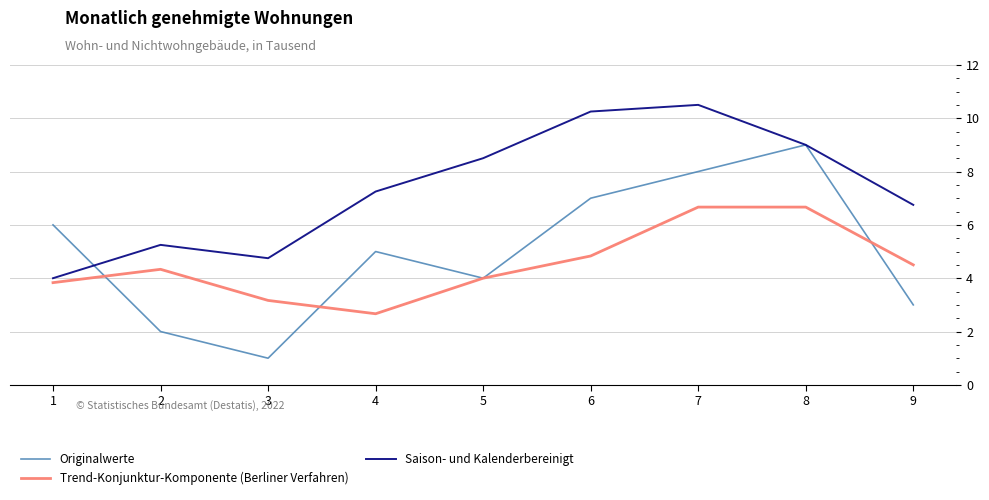

What is the total value across all series at 4?

14.9